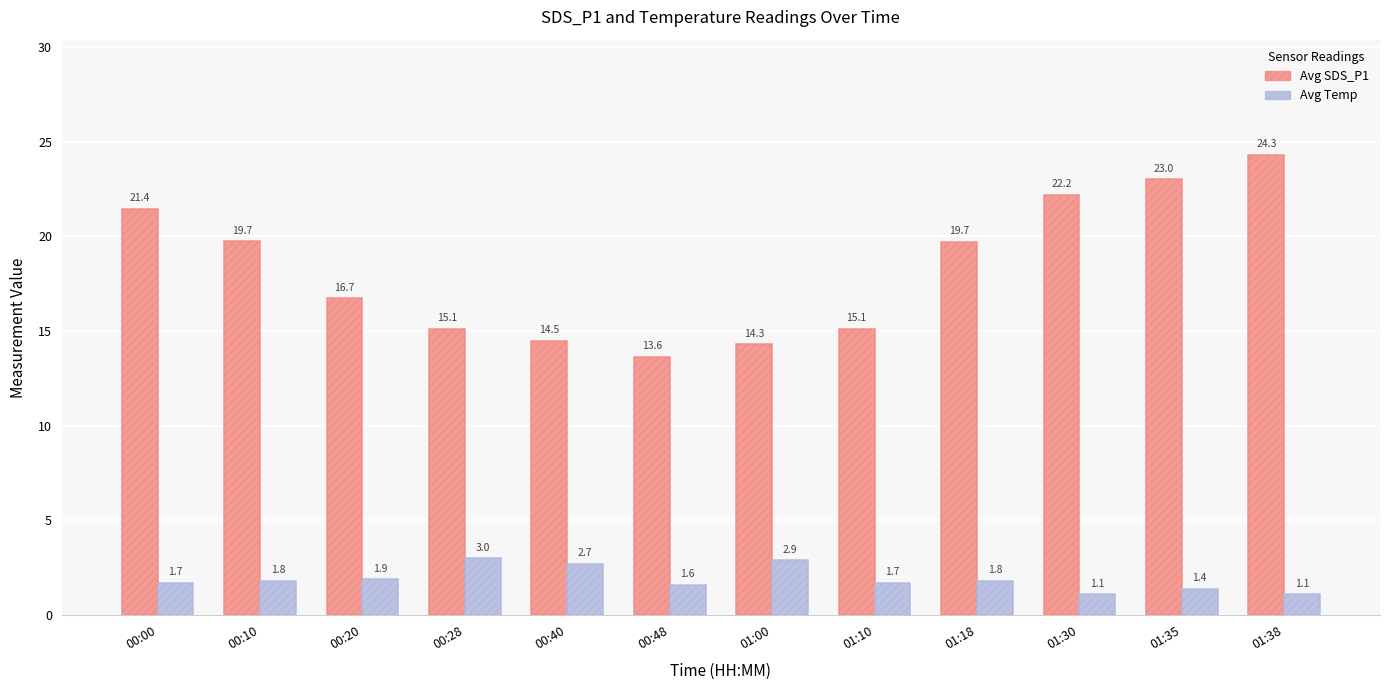

What is the maximum value for Avg SDS_P1?

24.3